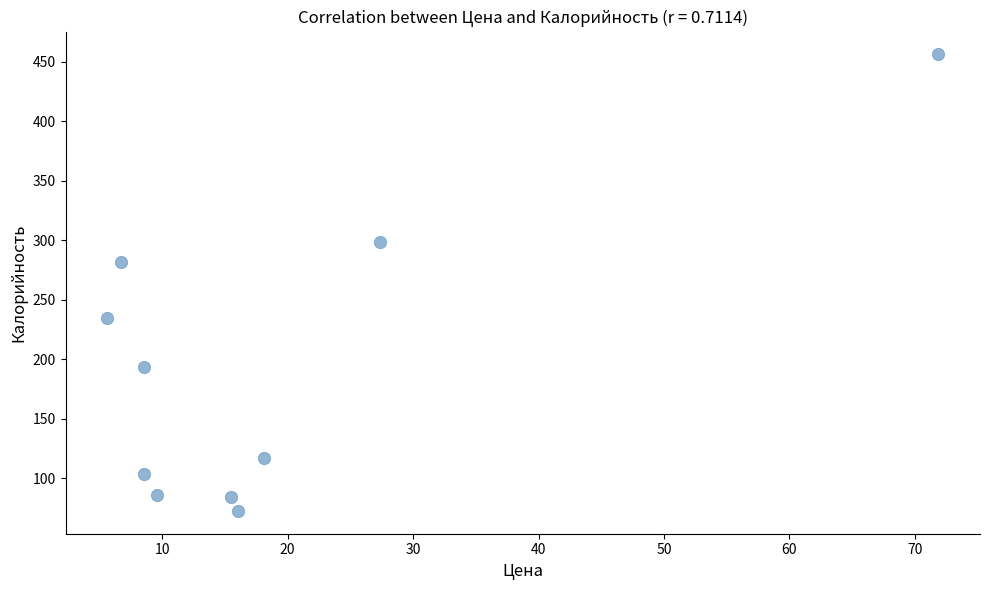

What Y value in the scatter plot is closest to 264?

282.0